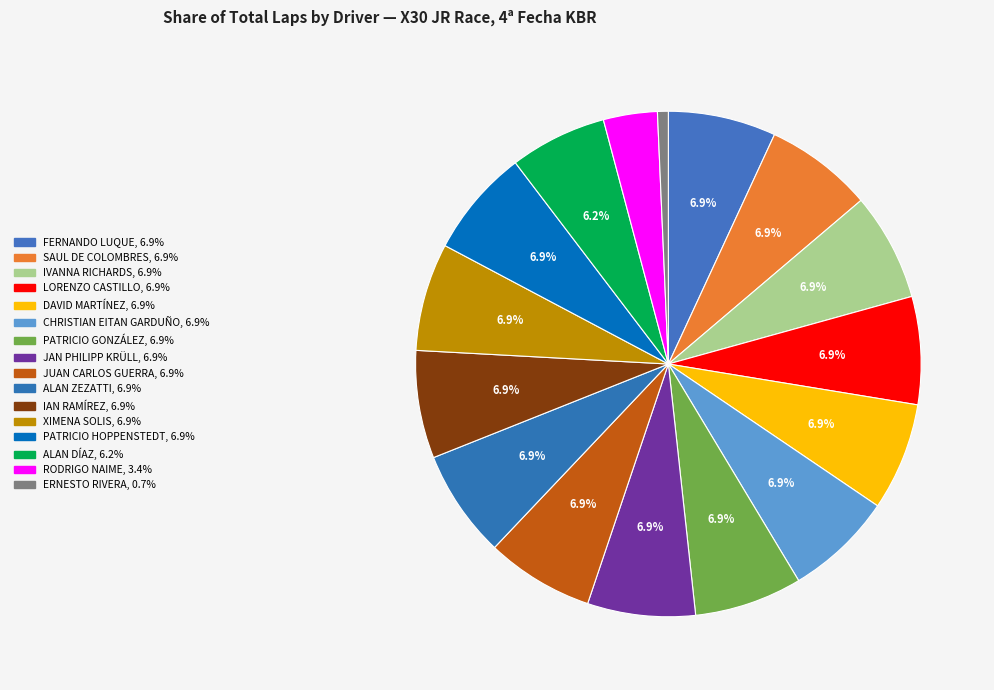

To the nearest percent, what portion does FERNANDO LUQUE represent?

7%